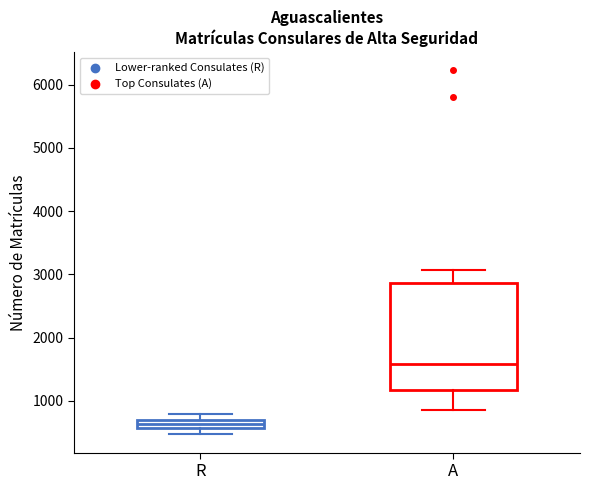

Which box's median line is the highest?

A